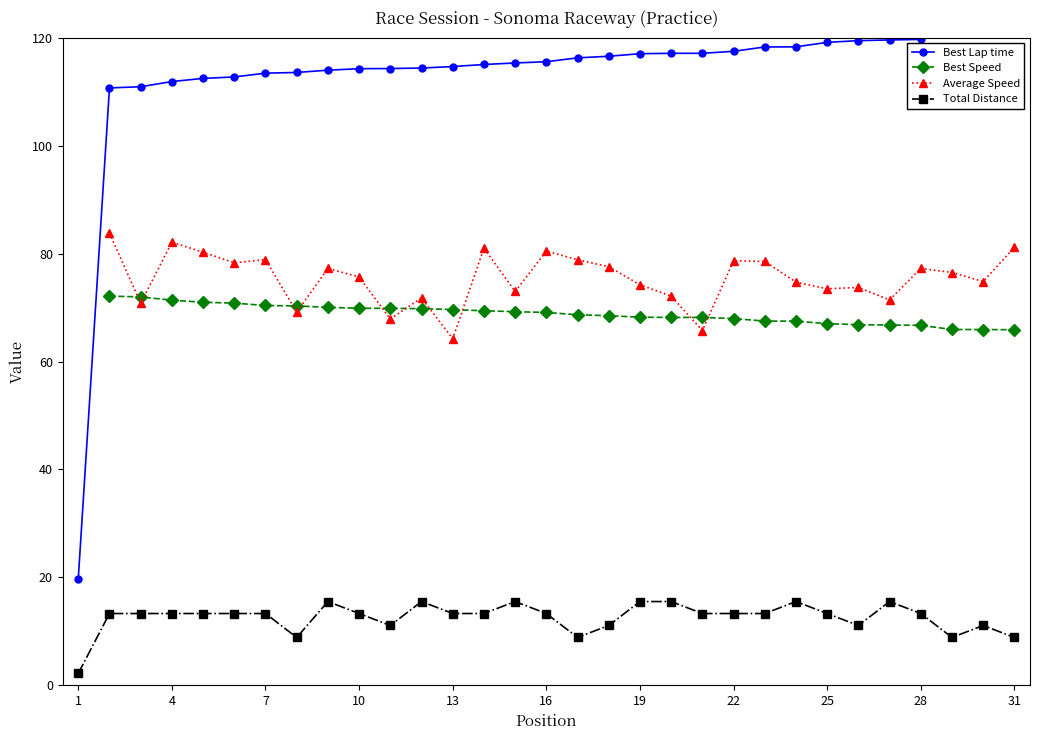

What is the sum of all Best Lap time values?

3503.1